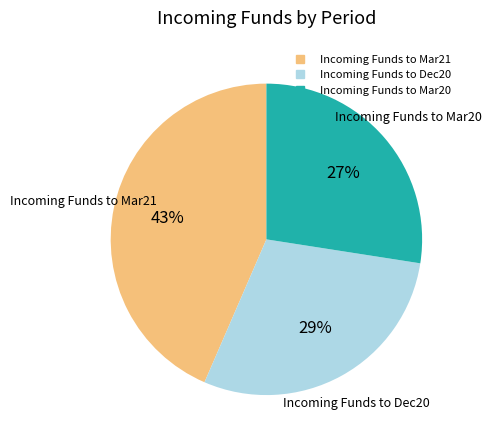

Is Incoming Funds to Mar20 the majority of the pie?

No